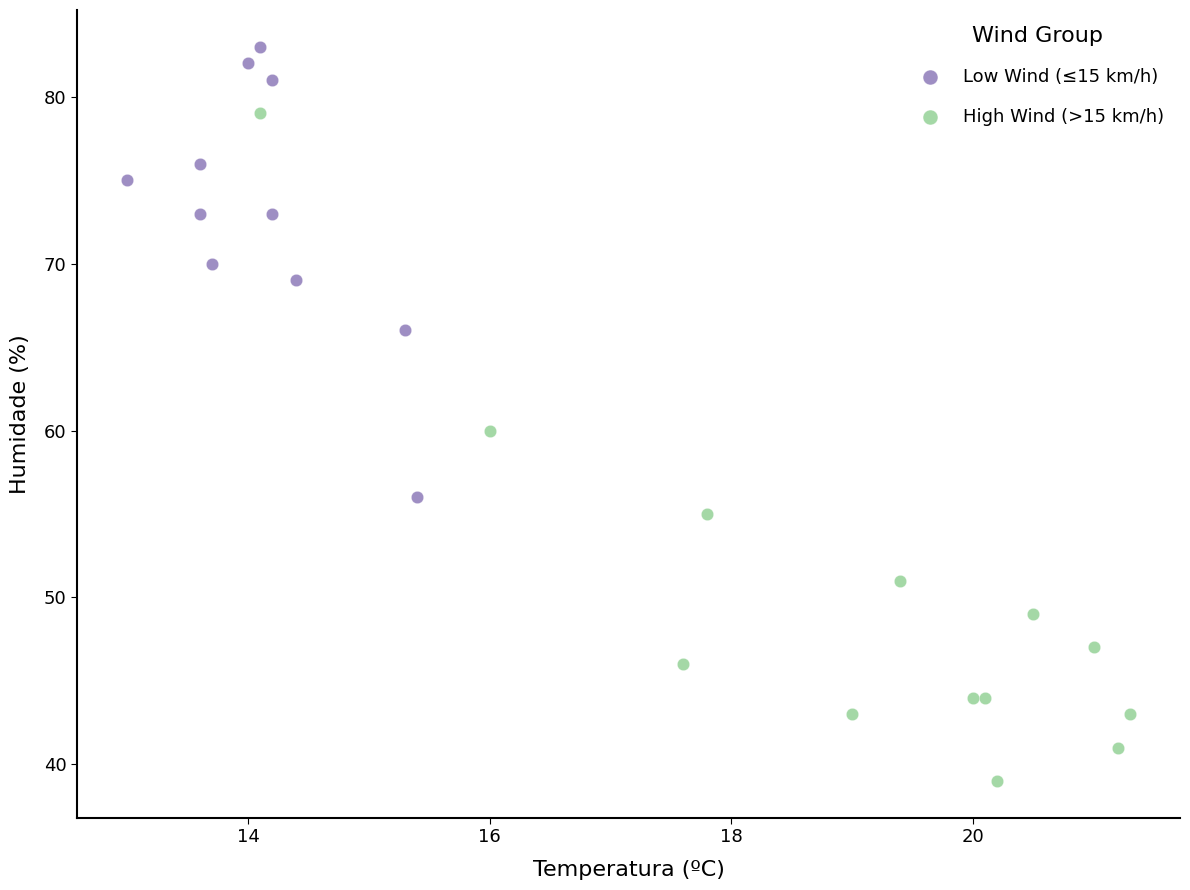

Which series has the largest Y range (max minus min)?

High Wind (>15 km/h)